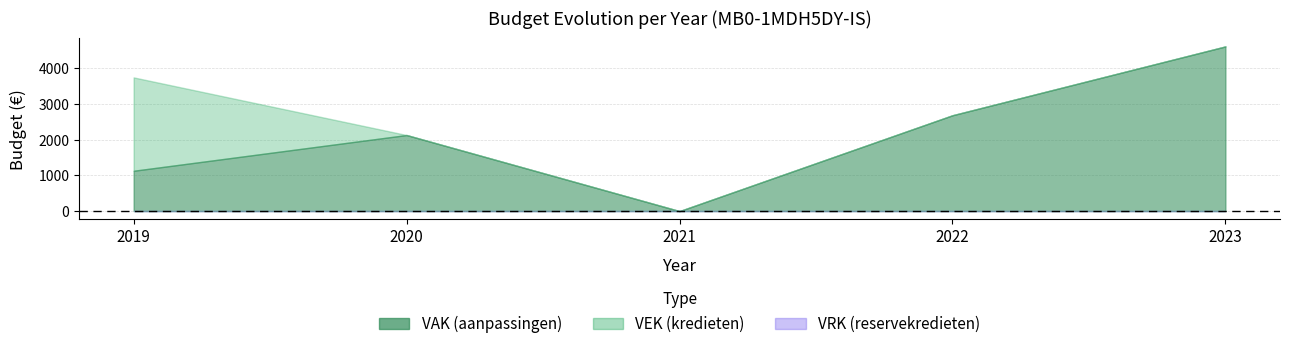

At which category does the chart reach its minimum across all series?

2021